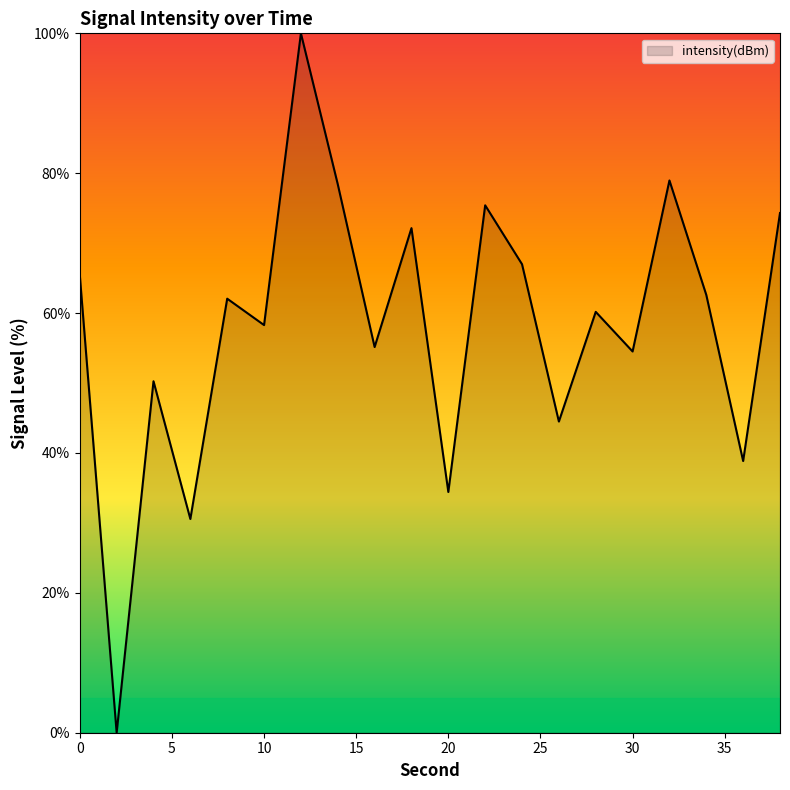

Does the chart display data point markers on the line(s)?

No